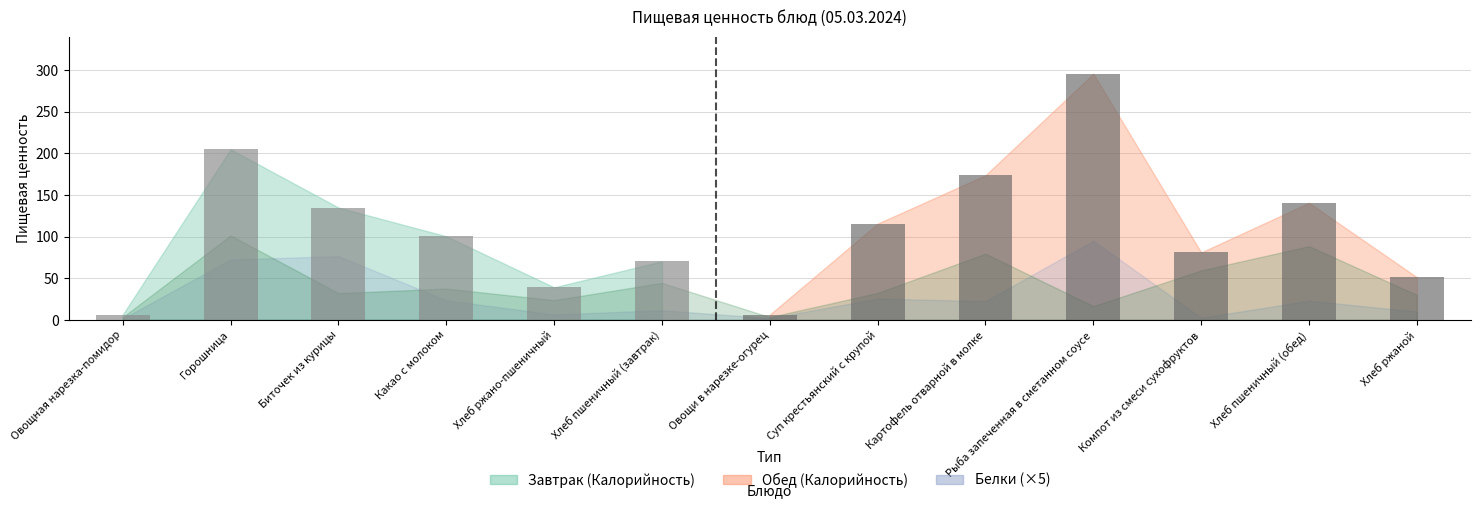

What is the value of the 9th bar from the left?

173.7